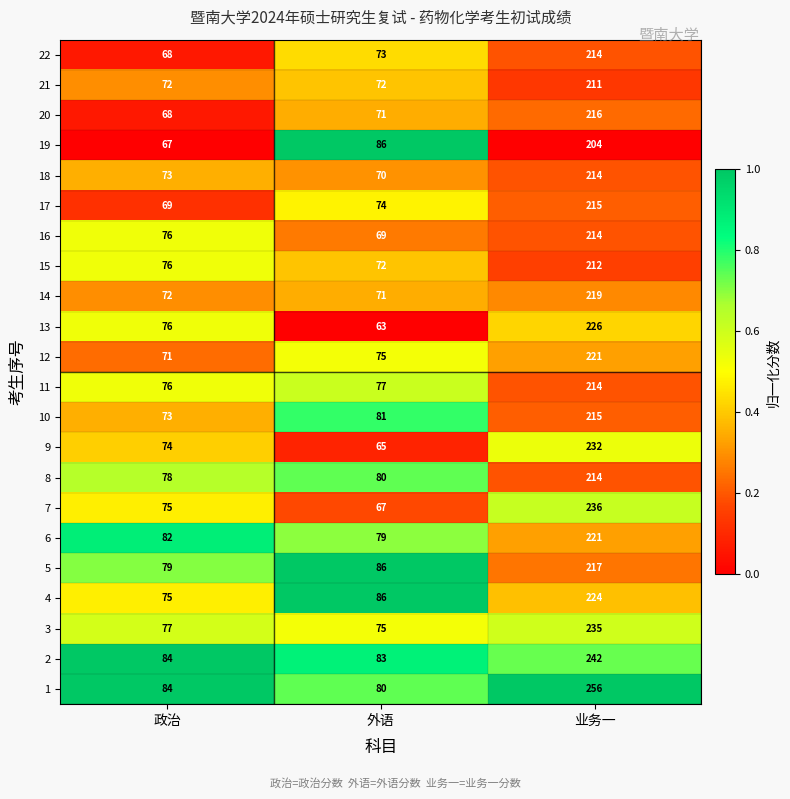

List the labels in order of 2 value, smallest first.

外语, 政治, 业务一